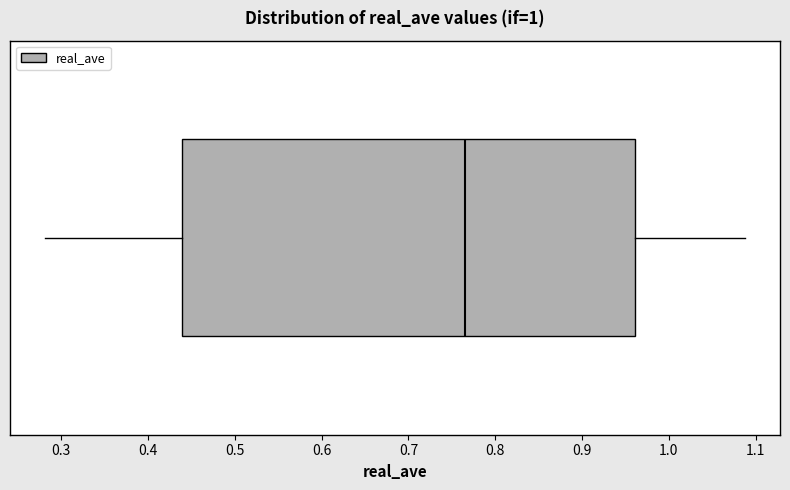

Transcribe this box plot: give where the median line is, the range the box spans, and where the two whiskers end, as read against the x-axis. The values are not printed on the chart, so give them approximately, as read against the axis.

median 0.77, box 0.44 to 0.96, whiskers 0.28 to 1.09